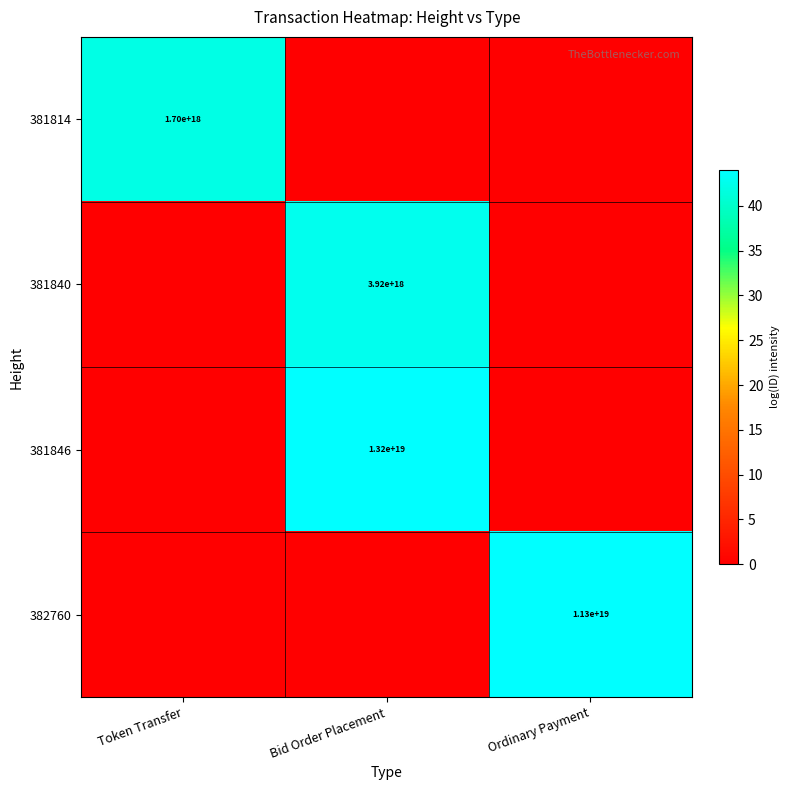

Which category has the highest value across all series?

Bid Order Placement